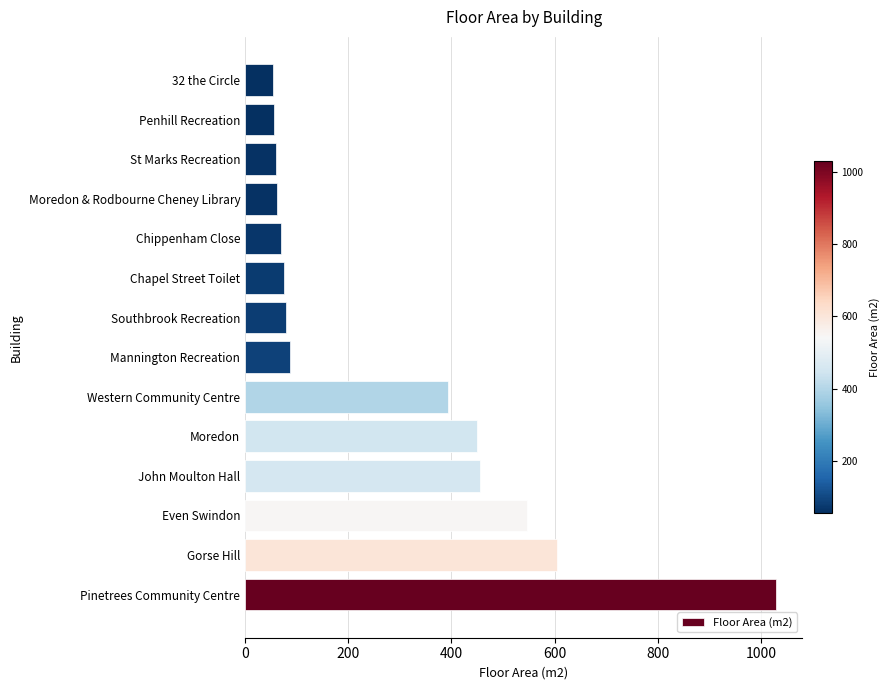

What is the change in value from Pinetrees Community Centre to Moredon?

-580